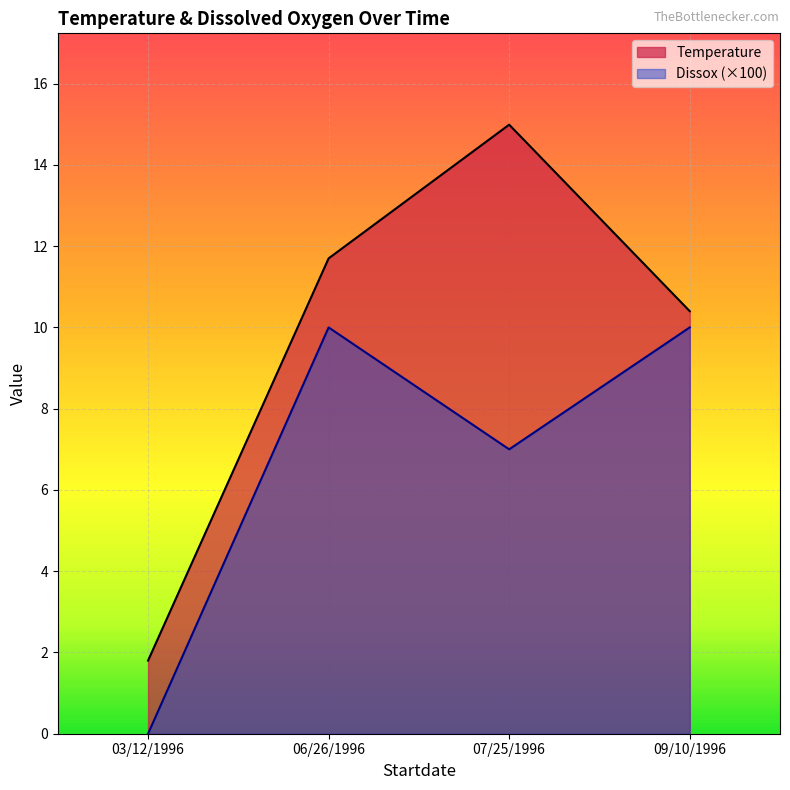

Which series has the largest total across all categories?

Temperature